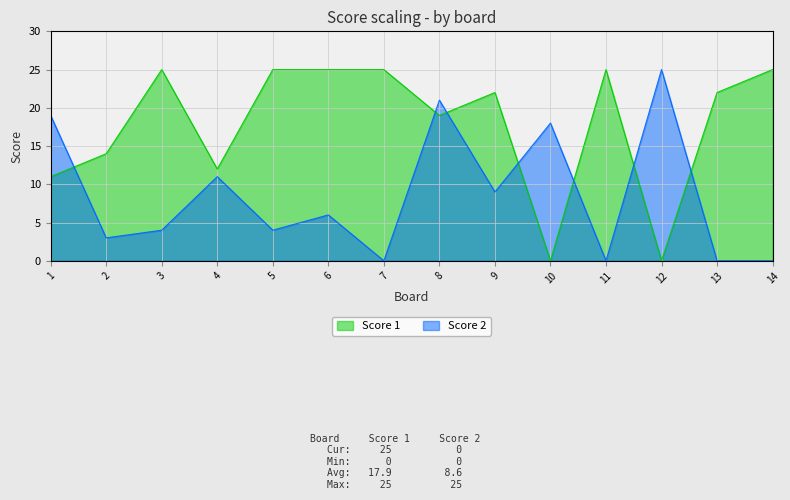

What is the value of the Score 1 point at the 2nd from the left?

14